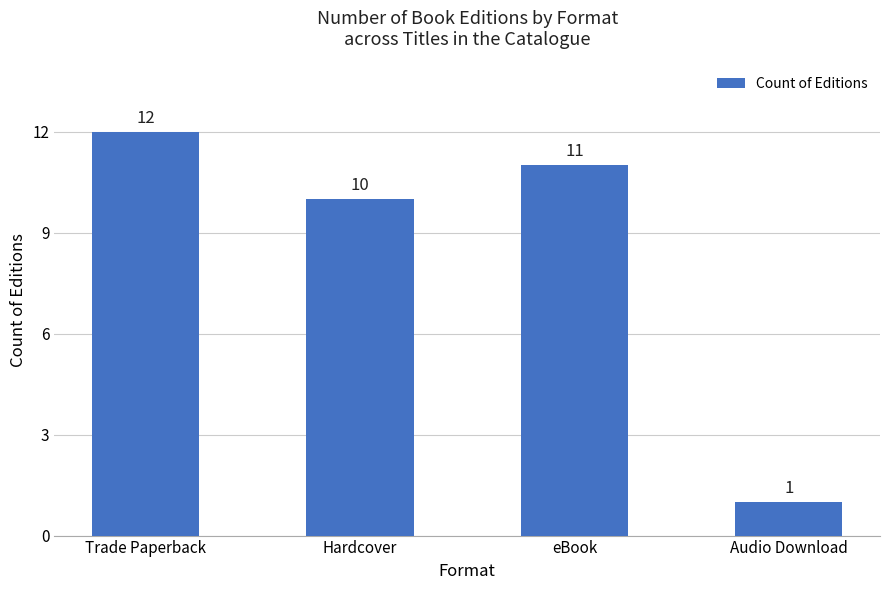

Reading left to right, transcribe all the data shown in this chart.

12	10	11	1